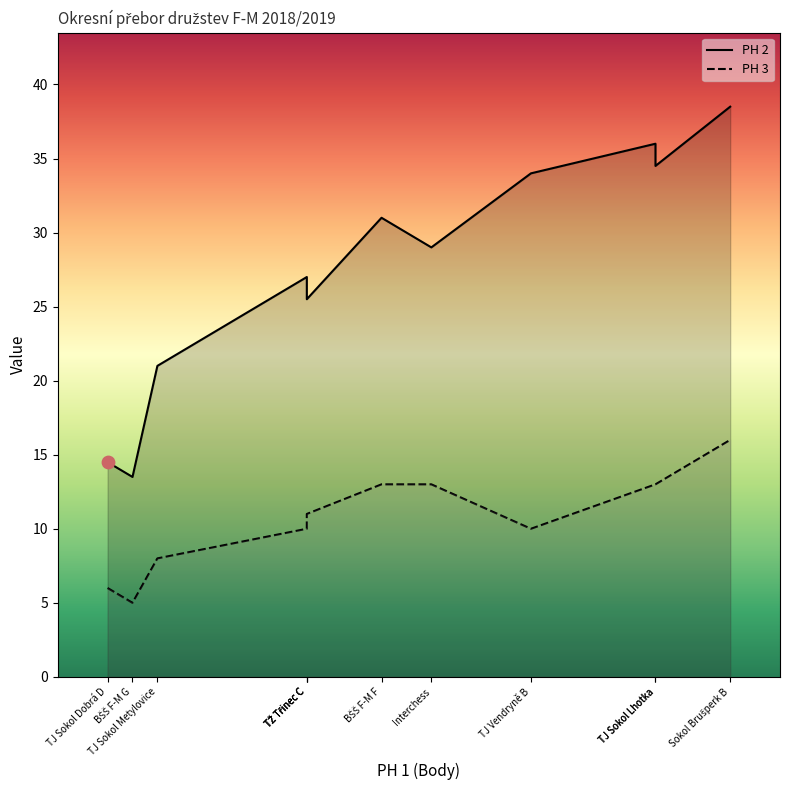

Is the value of PH 2 at TJ Vendryně B greater than the value of PH 3 at TJ Sokol Lhotka?

Yes